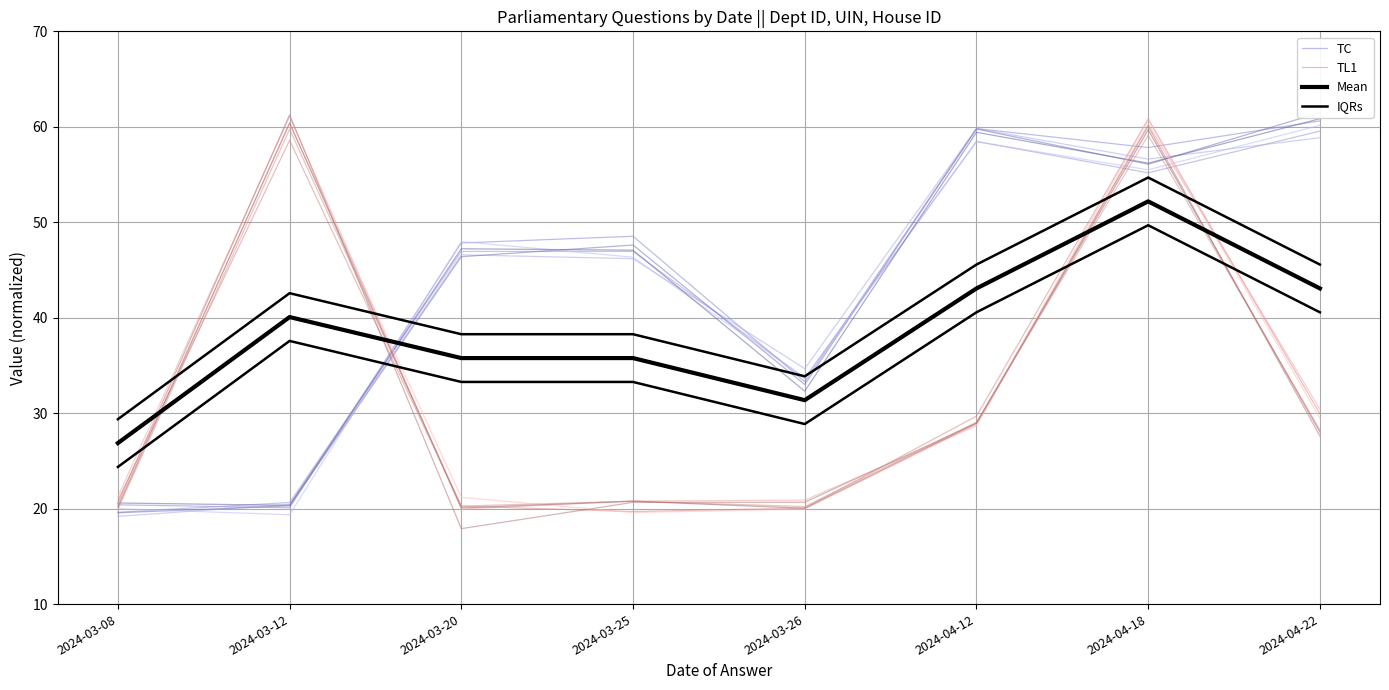

How many interior local peaks does the IQRs series have?

2